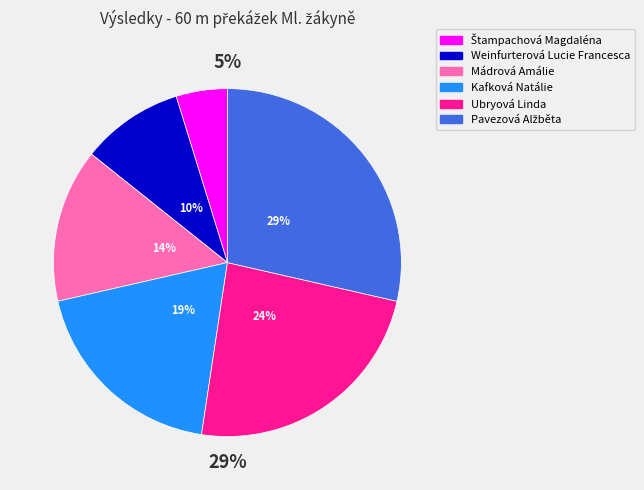

What is the smallest slice in the pie chart?

Štampachová Magdaléna